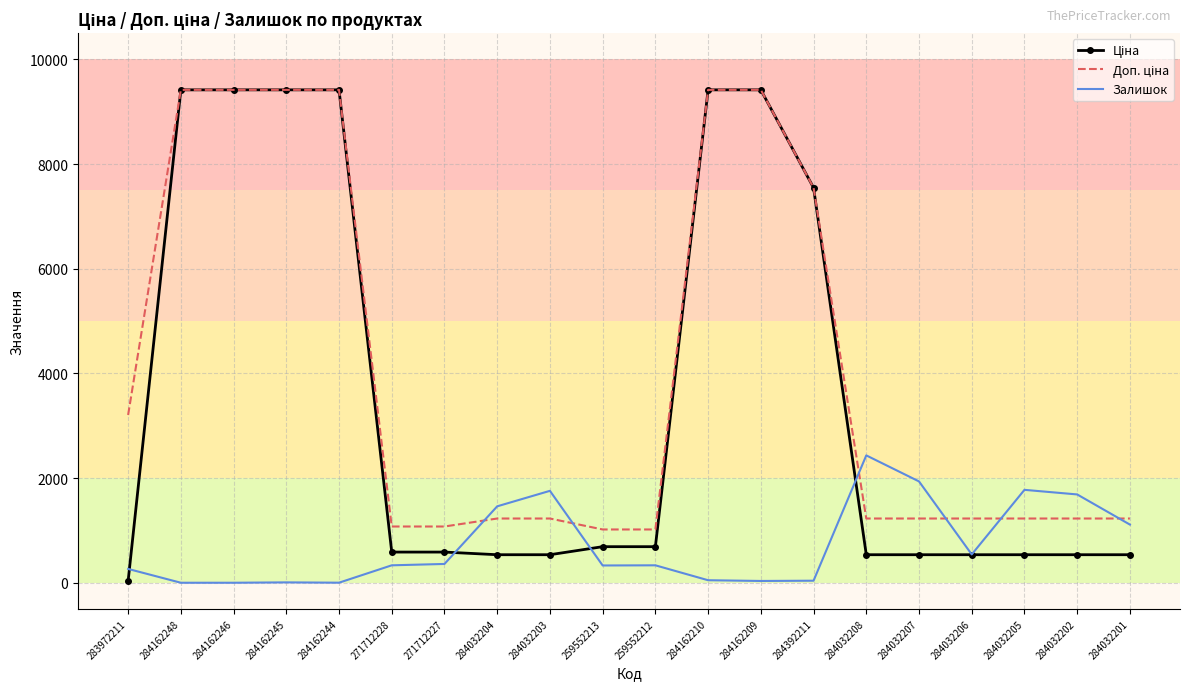

What is the maximum value shown in the chart?

9416.9